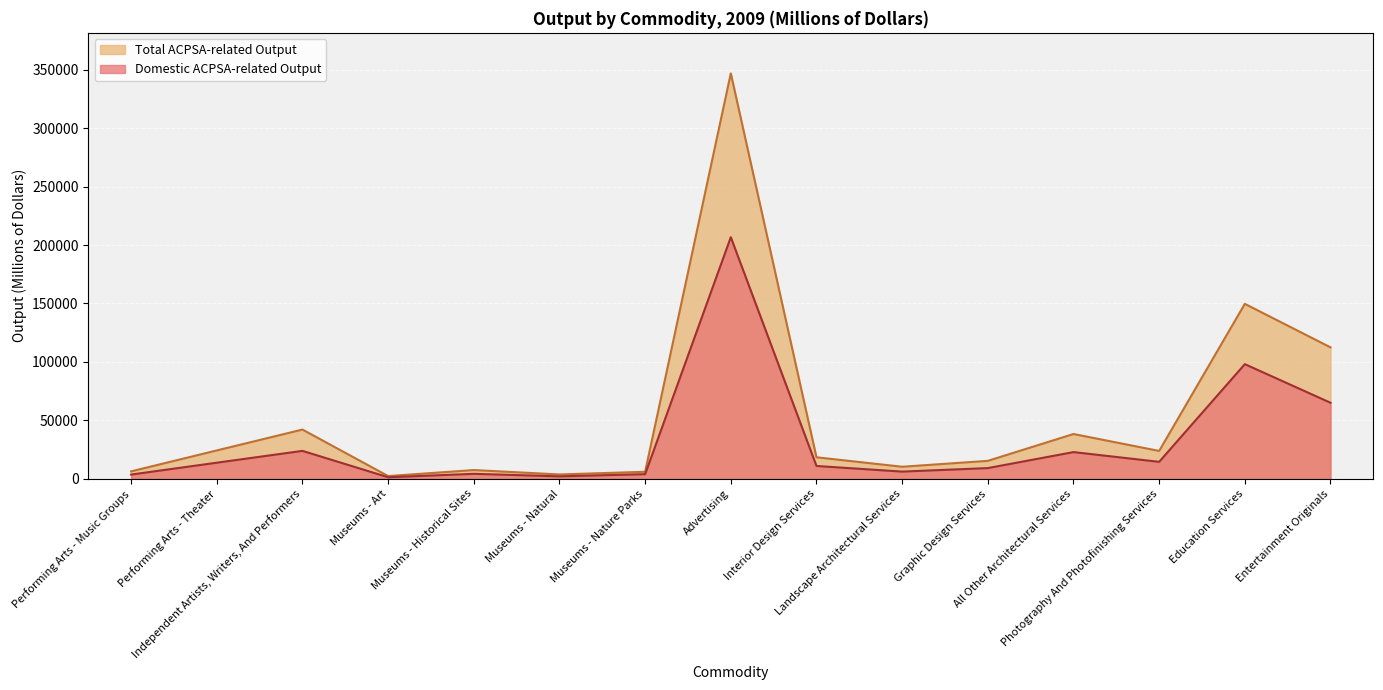

True or false: Domestic ACPSA-related Output and Total ACPSA-related Output intersect in this chart.

False